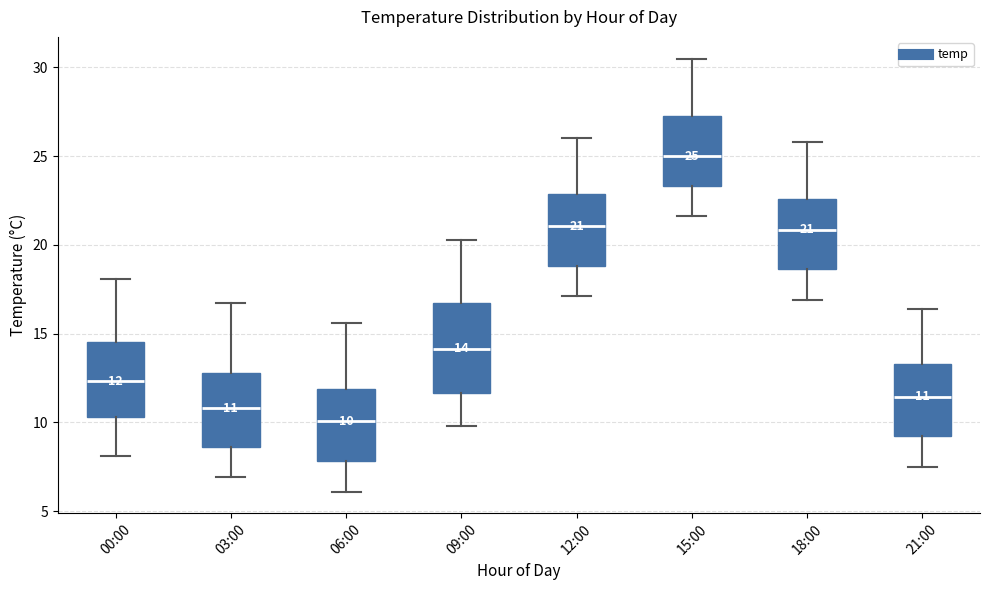

Comparing the boxes themselves (not the whiskers), which one is the tallest?

09:00